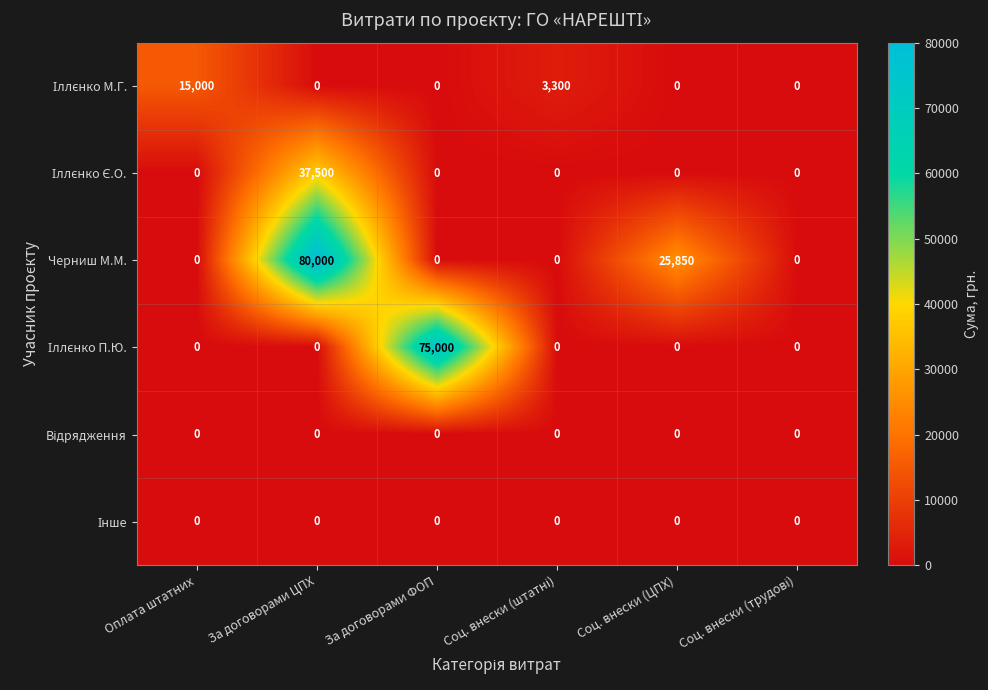

What is the difference between the maximum and second lowest values in the Черниш М.М. series?

80000